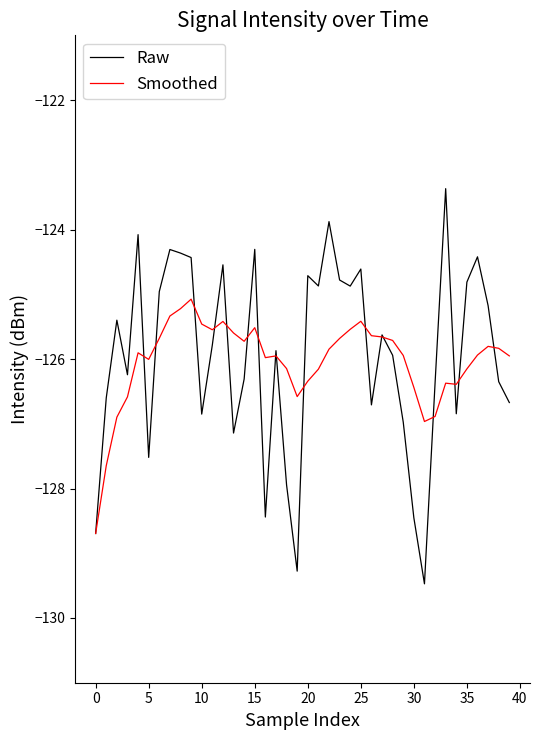

Which series has the widest spread of values?

Raw